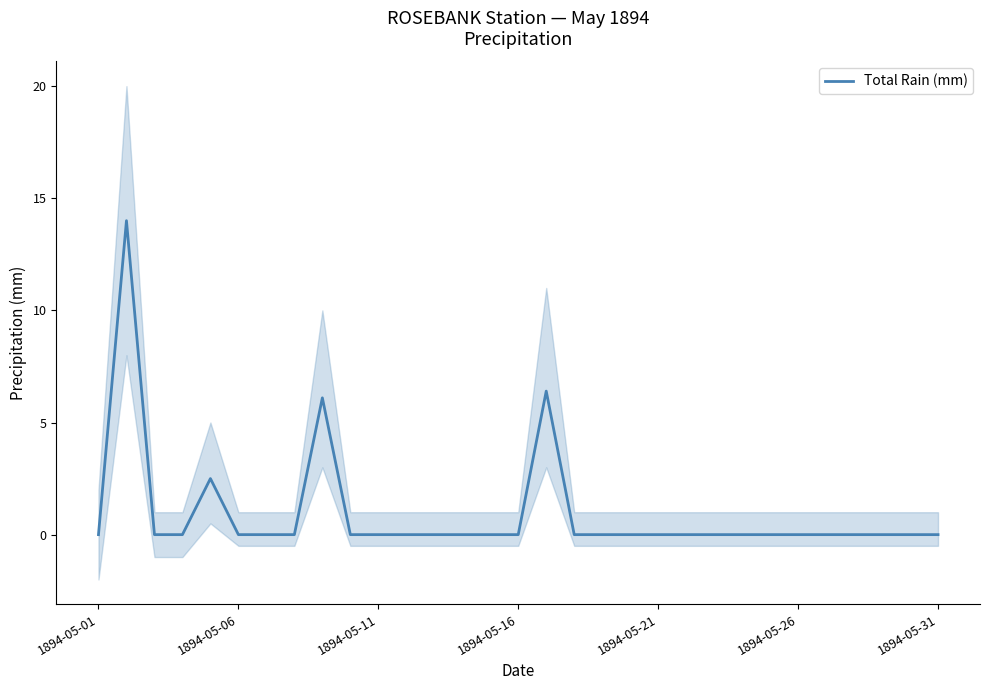

Is this an area chart (filled region under the line)?

No